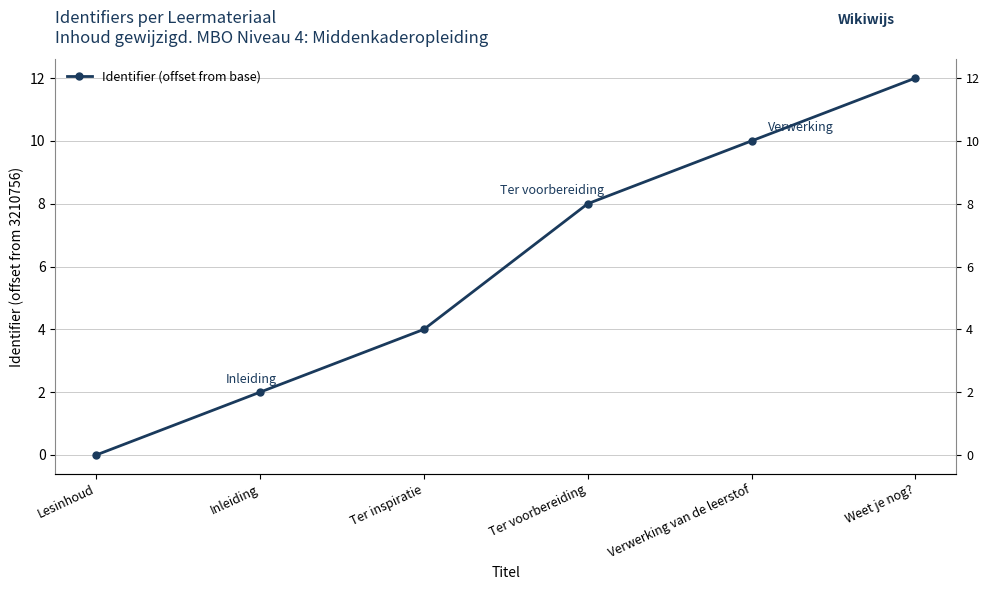

At which category does the chart reach its peak across all series?

Weet je nog?